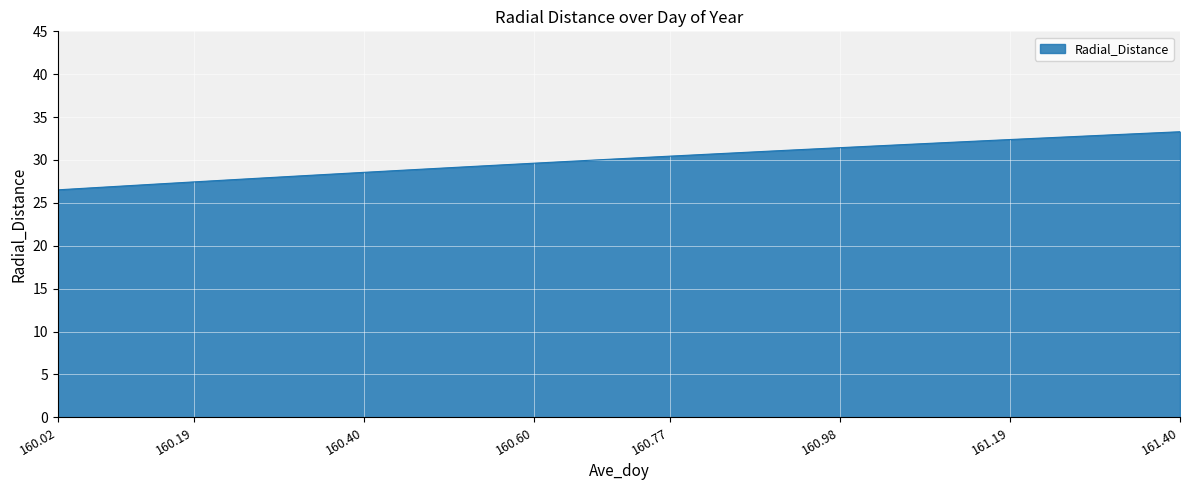

What is the difference between the maximum and second lowest values?

6.5